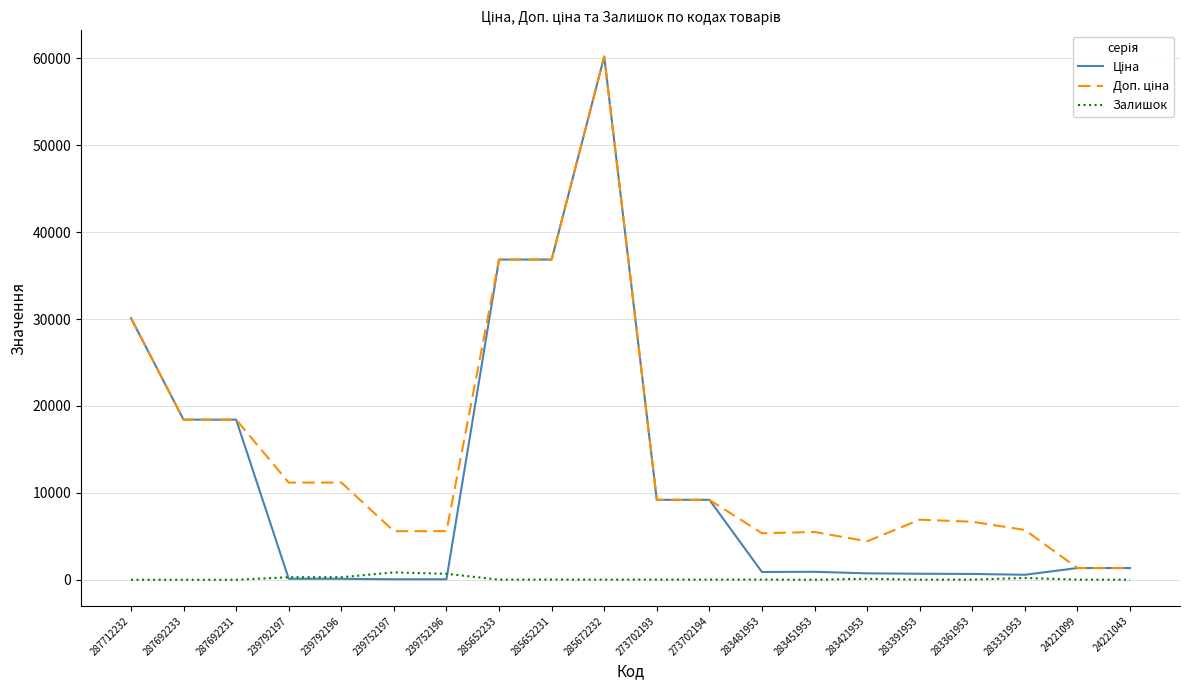

At which category is the sum across all series the highest?

285672232